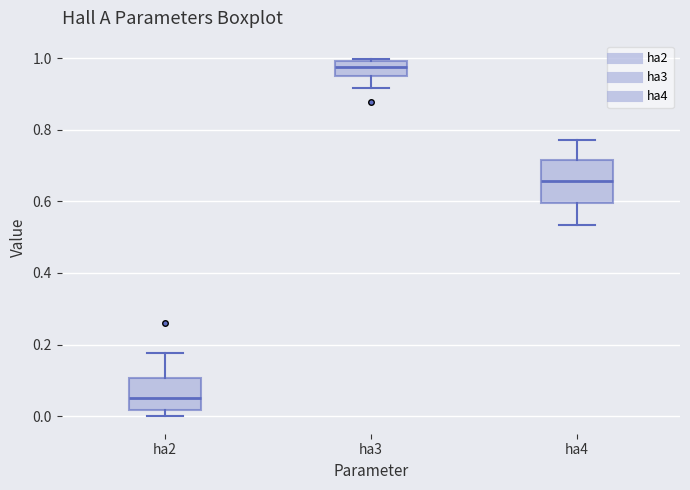

Which box has the highest median line?

ha3